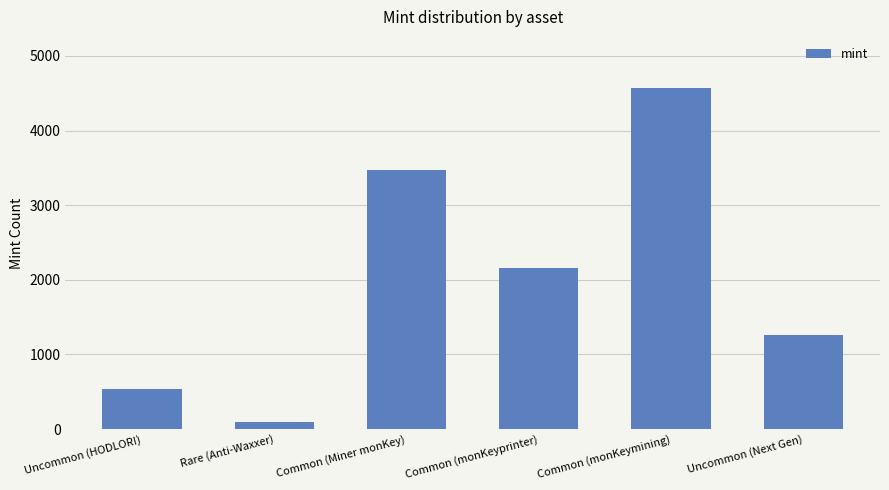

How many series are shown in this chart?

1